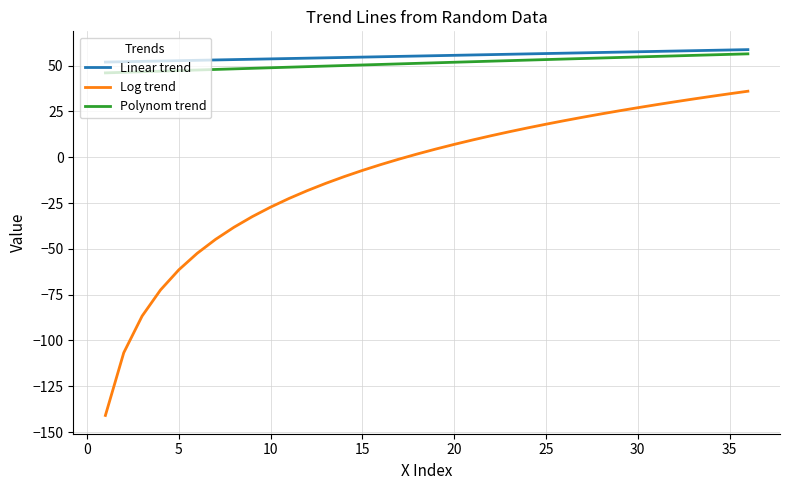

What is the highest value of the Linear trend series?

58.8